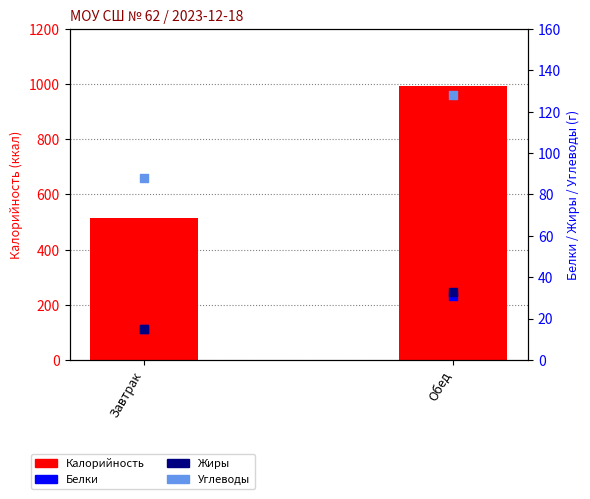

Which series has the largest total across all categories?

Калорийность